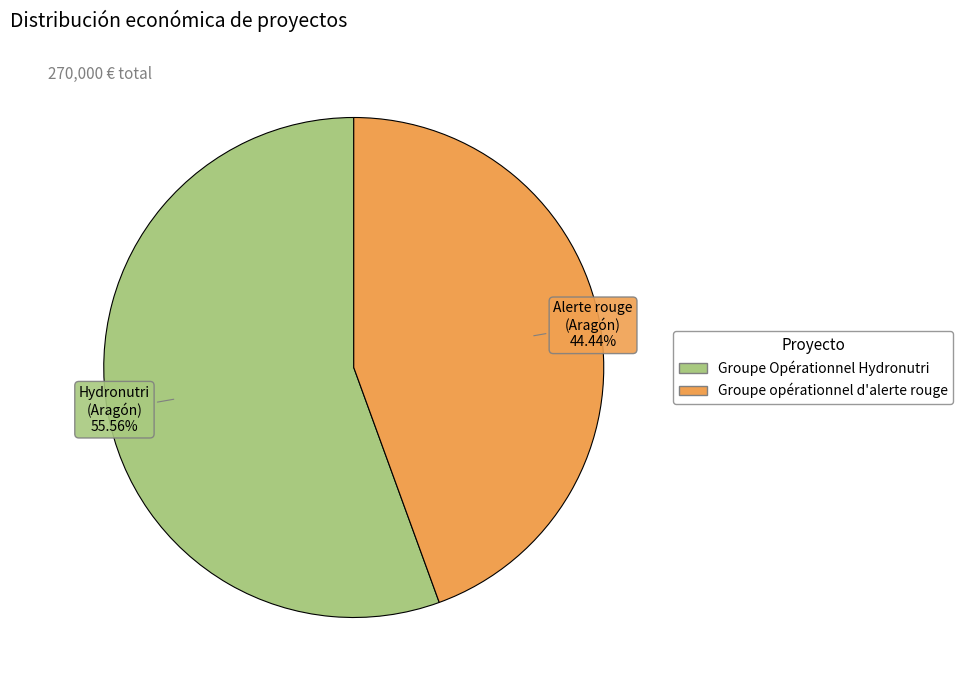

Do Groupe opérationnel d'alerte rouge and Groupe Opérationnel Hydronutri together represent more than half of the pie?

Yes